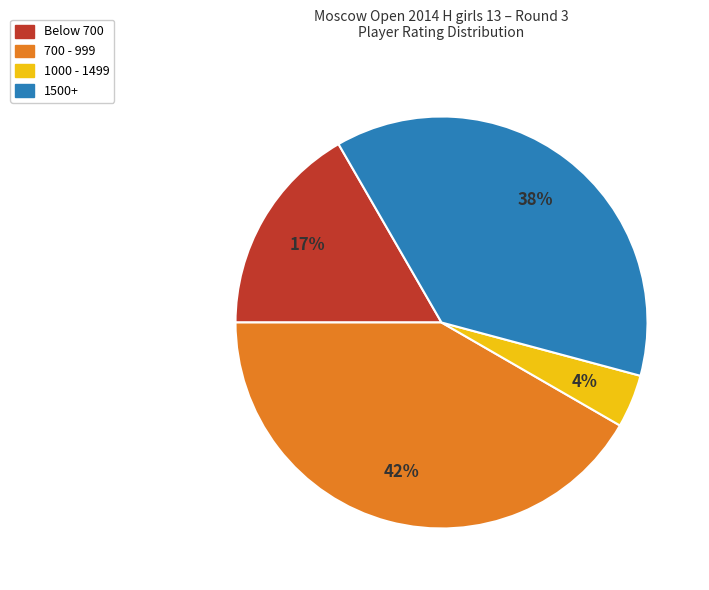

Is there a majority slice in this chart?

No